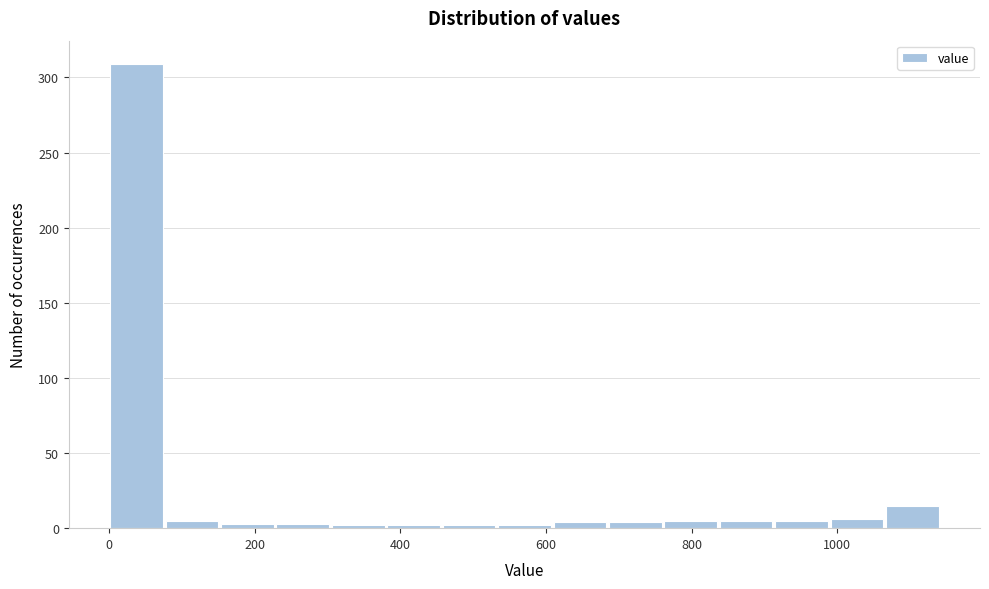

Read against the x-axis, roughly where is the centre of the tallest bar?

40